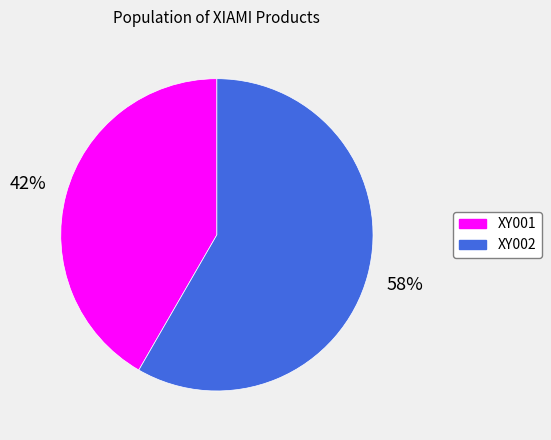

Which category has the biggest portion of the pie?

XY002